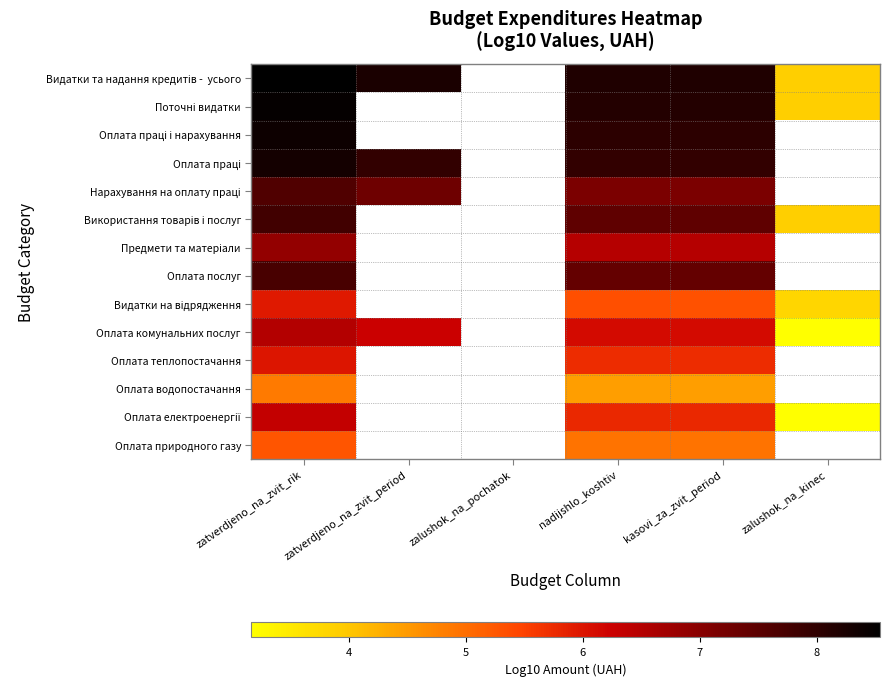

What is the difference between the highest and lowest values at zatverdjeno_na_zvit_period?

2.0